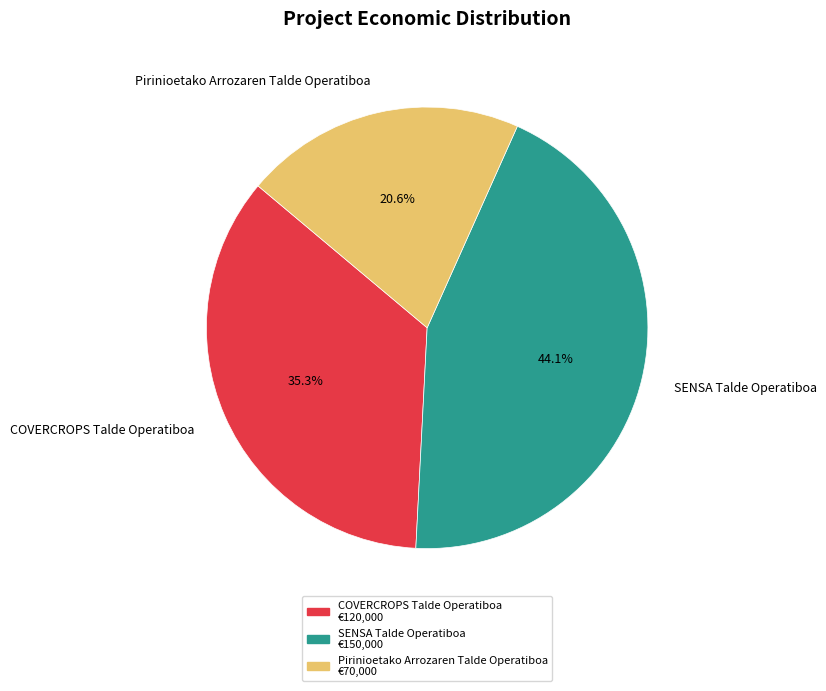

True or false: COVERCROPS Talde Operatiboa accounts for 35% of the total.

True